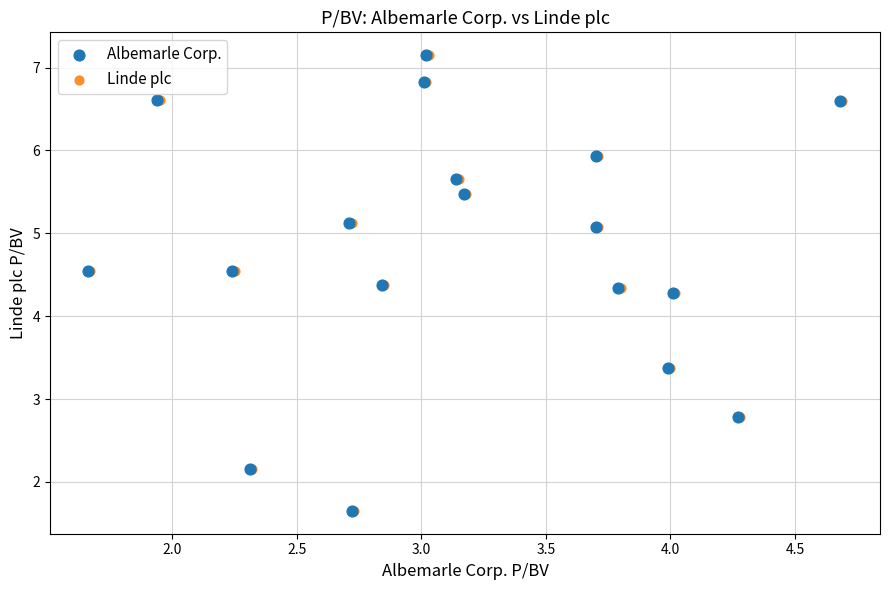

What are all the series names shown in the legend?

Albemarle Corp., Linde plc